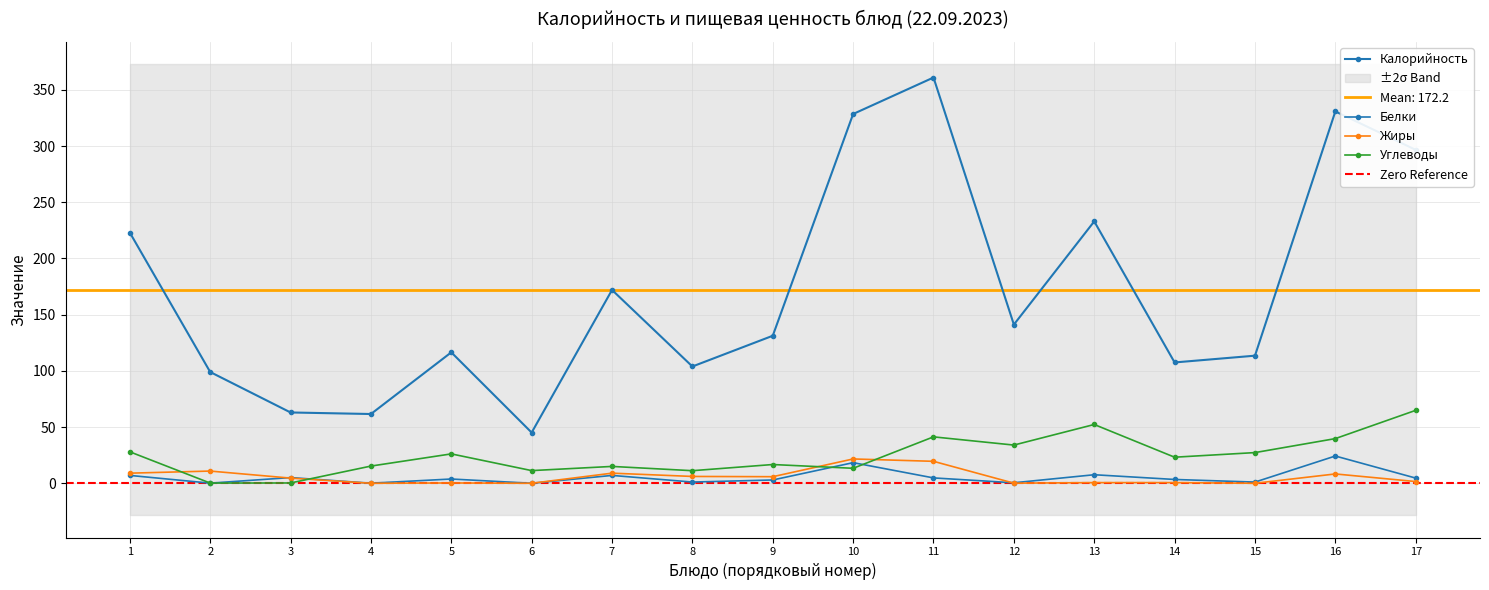

What is the value of the Жиры point at the 3rd from the left?

4.6